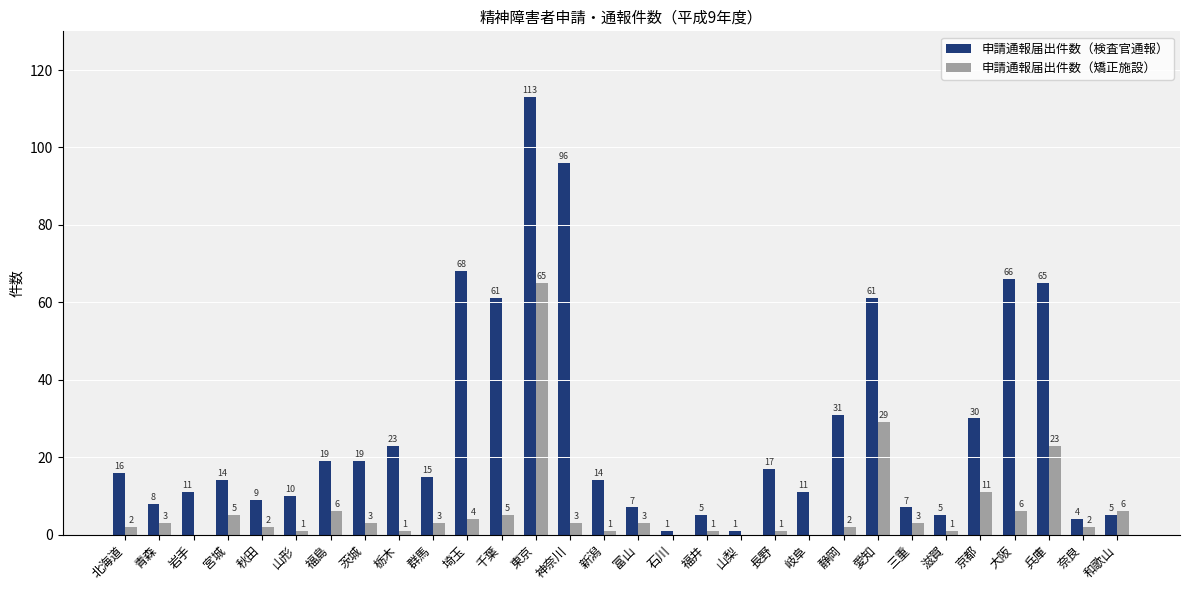

At which label is 申請通報届出件数（矯正施設） closest to 32?

愛知